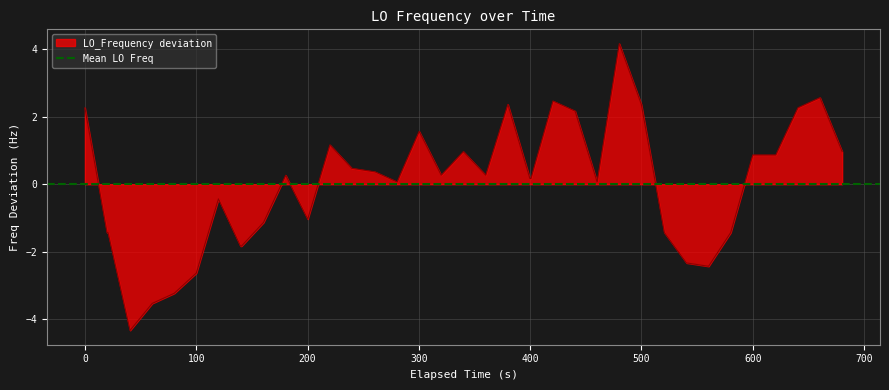

What is the minimum value for LO_Frequency deviation?

-4.3